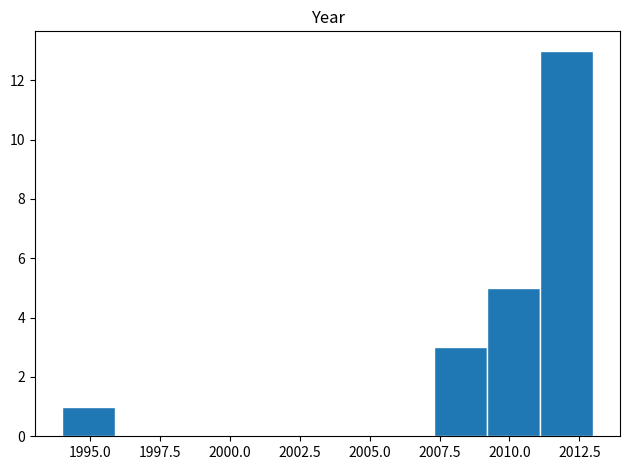

Read against the x-axis, roughly where is the centre of the tallest bar?

2012.0